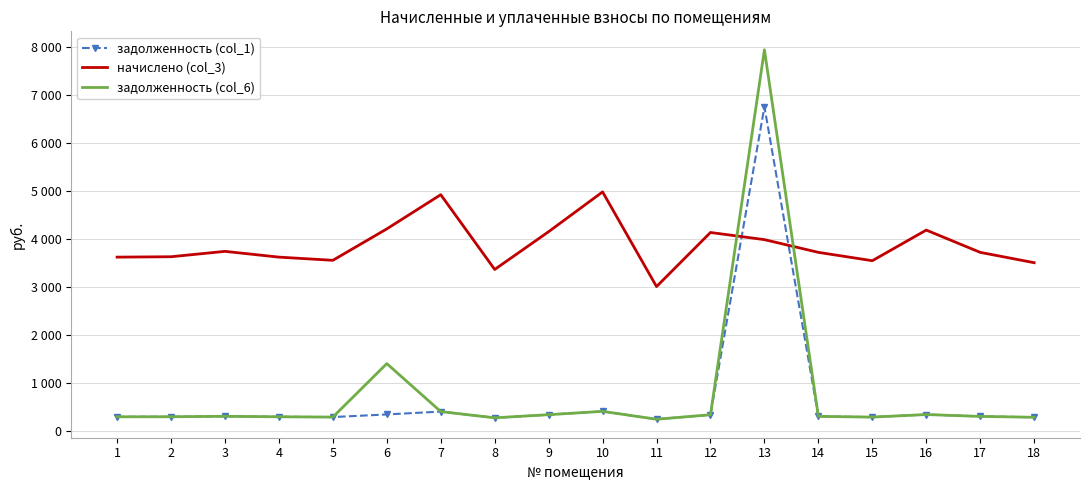

Between which two adjacent categories do задолженность (col_6) and начислено (col_3) first intersect?

12 and 13